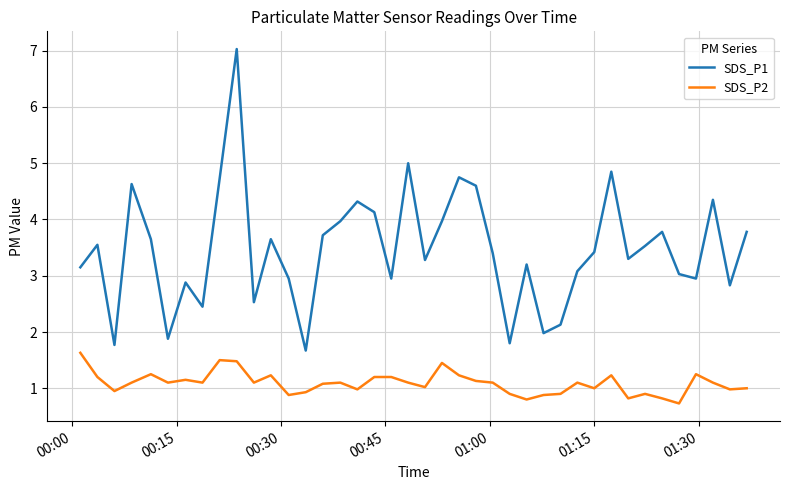

Rank the series by their maximum value, from highest to lowest.

SDS_P1, SDS_P2